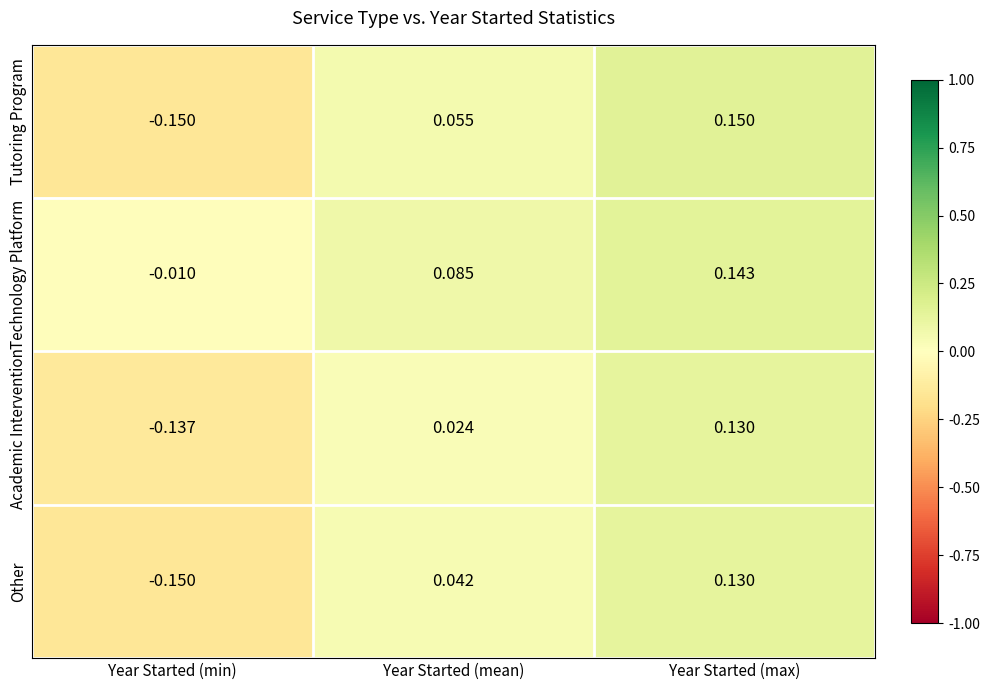

At which category does the chart reach its peak across all series?

Year Started (max)